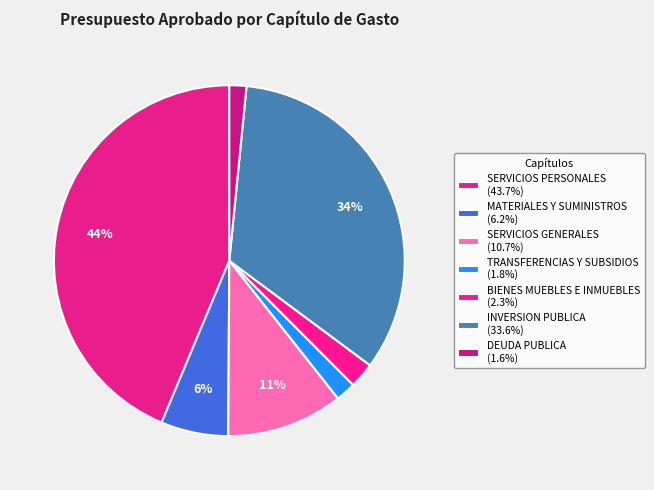

What portion of the pie excludes MATERIALES Y SUMINISTROS?

93.8%